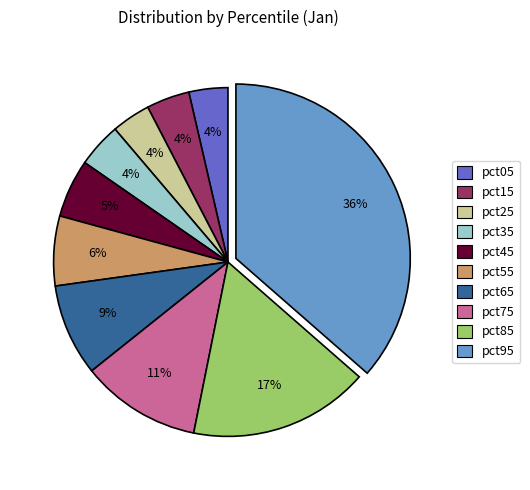

What percentage is the pct85 slice, to the nearest percent?

17%